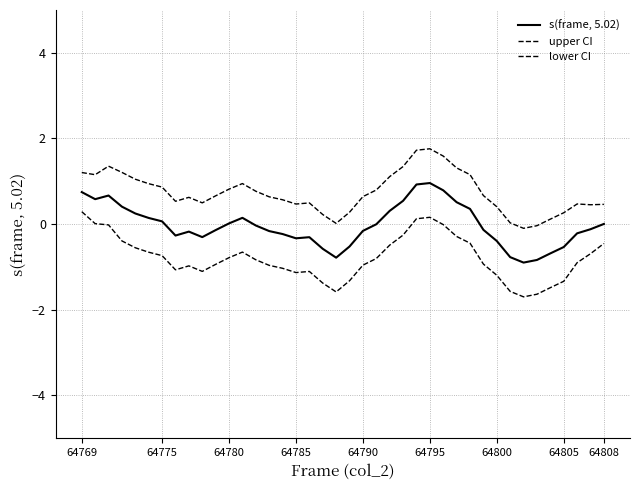

What is the value of the lower CI point at the 33rd from the left?

-1.6